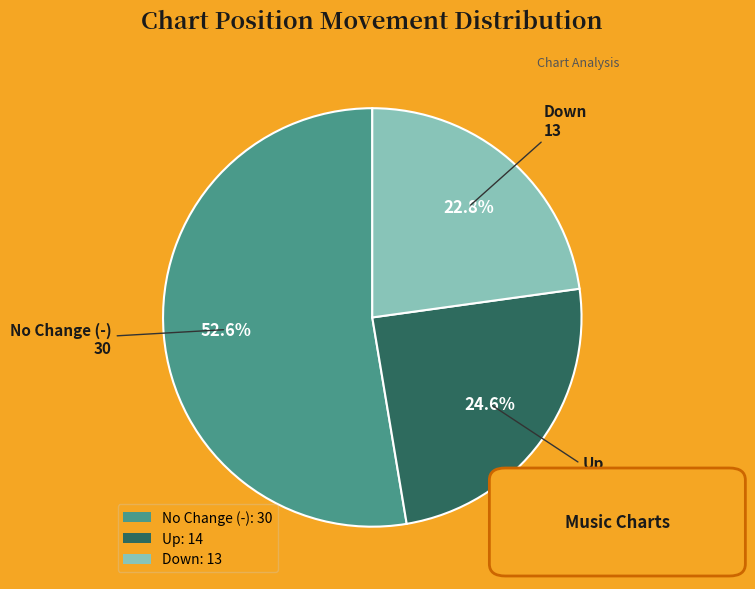

Is there any slice that represents more than half of the pie?

Yes